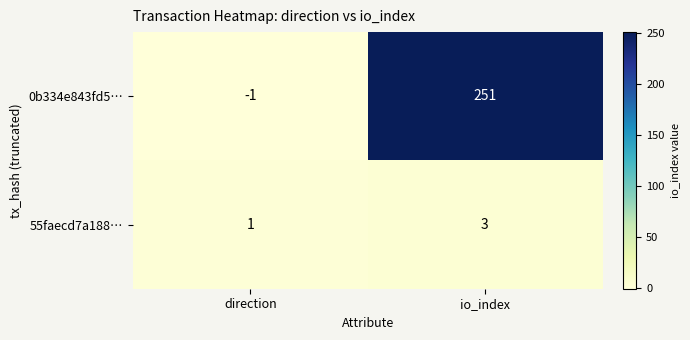

Is it true that 55faecd7a188… equals 1 at direction?

True